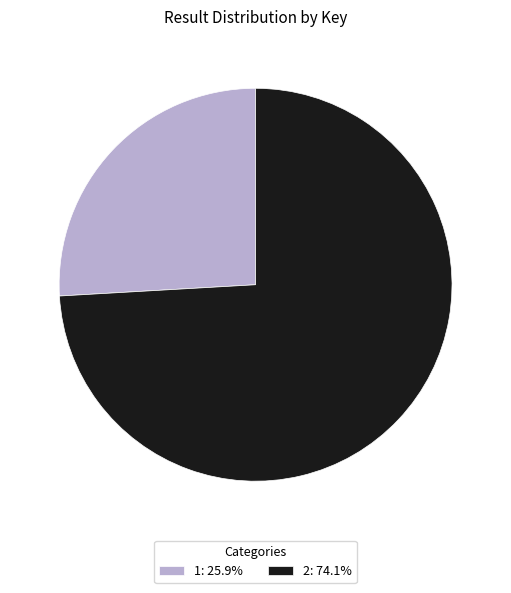

Does 2 represent more than half of the total?

Yes